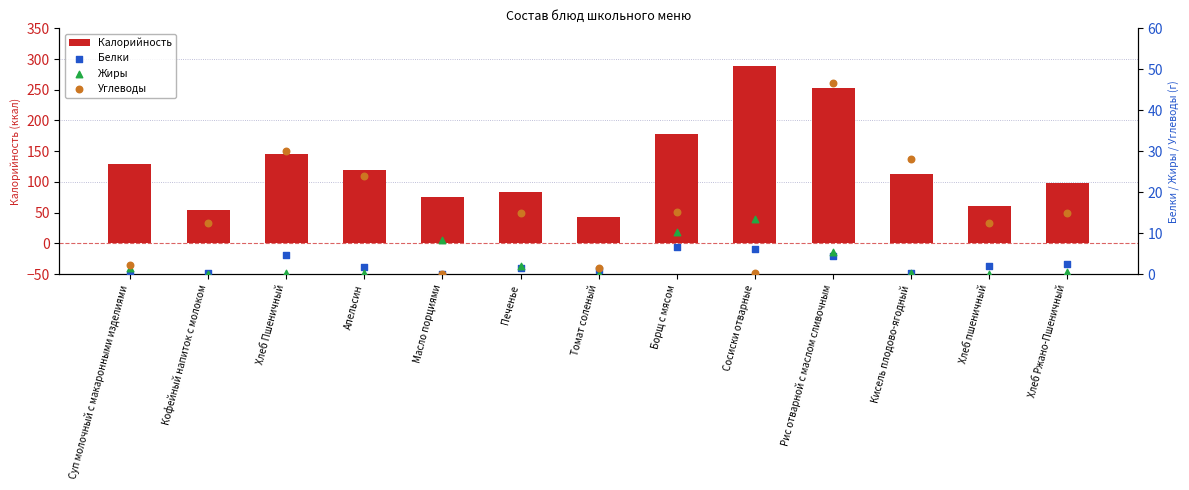

Is the value of Калорийность at Борщ с мясом greater than the value of Углеводы at Апельсин?

Yes